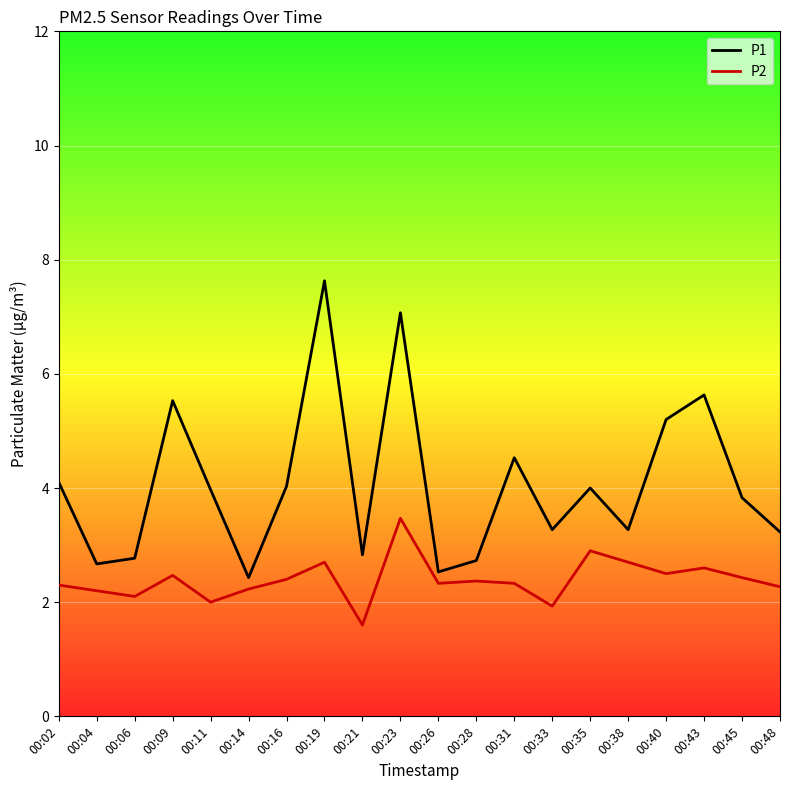

True or false: P1 has more than 1 interior local peaks.

True